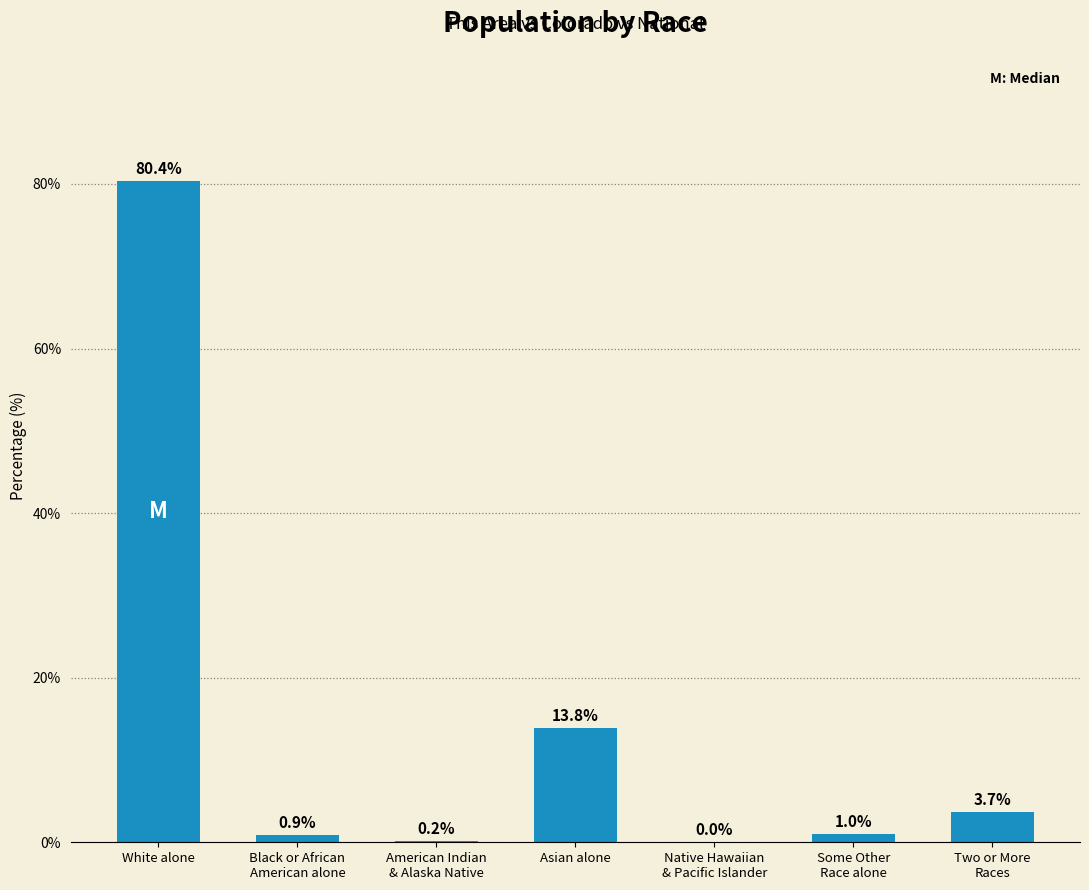

Which label corresponds to the largest value in the chart?

White alone